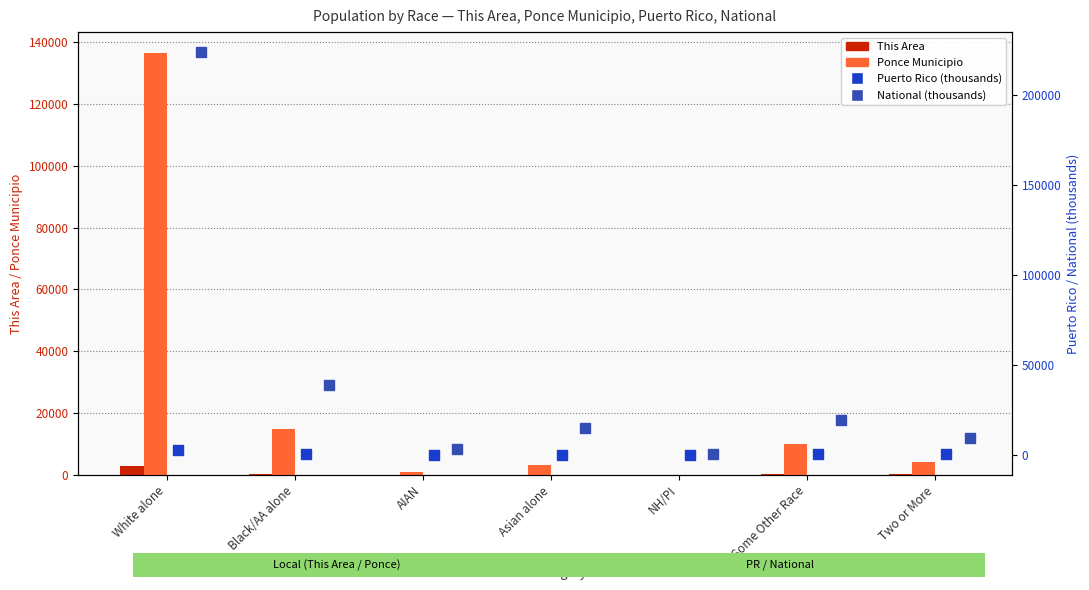

How many groups of bars are there?

7